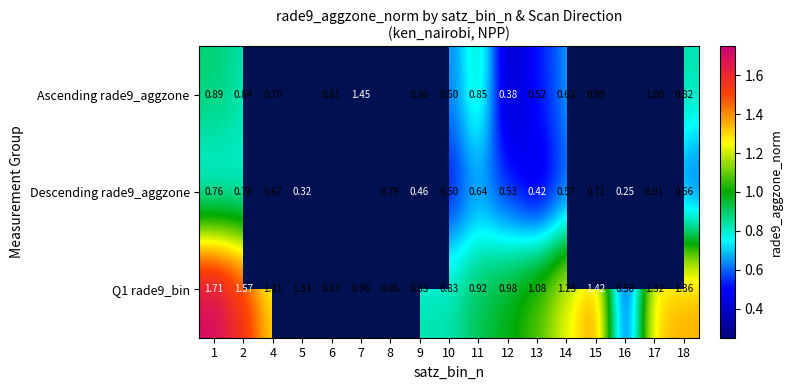

What is the difference between the highest and lowest values at 13?

0.7